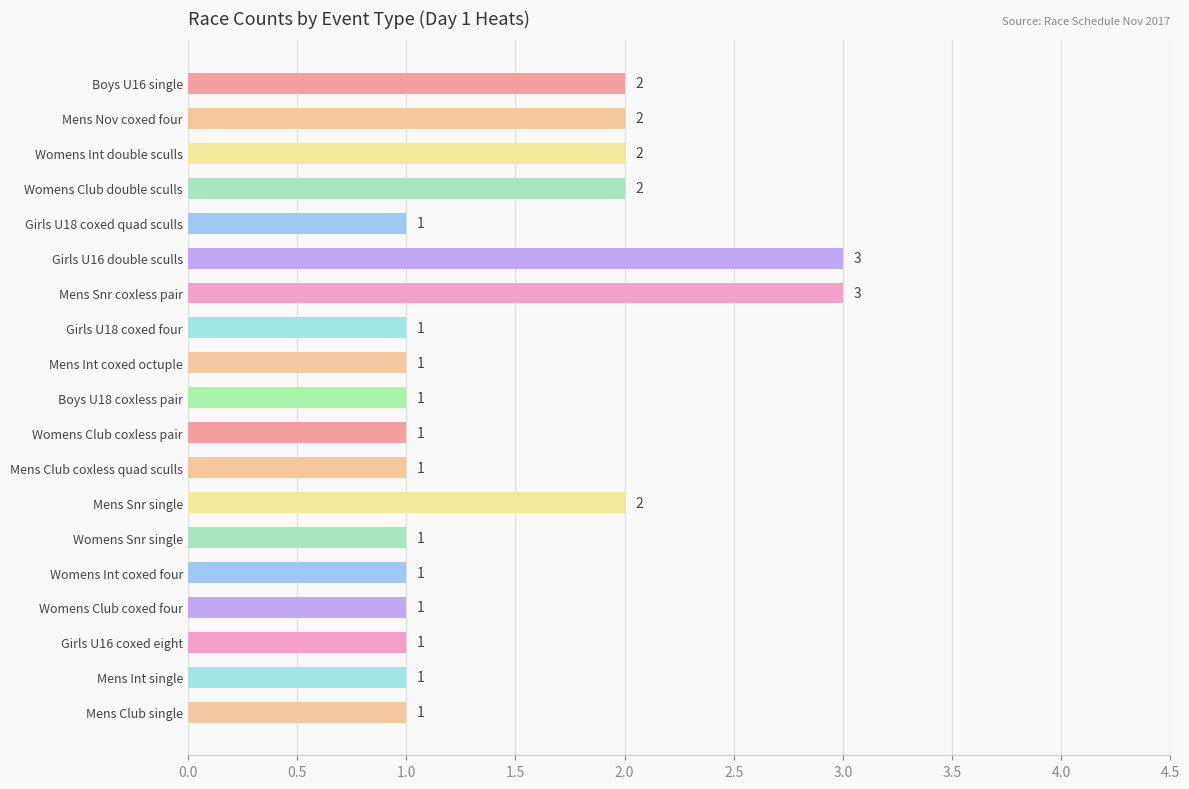

How many bars are there in total?

19